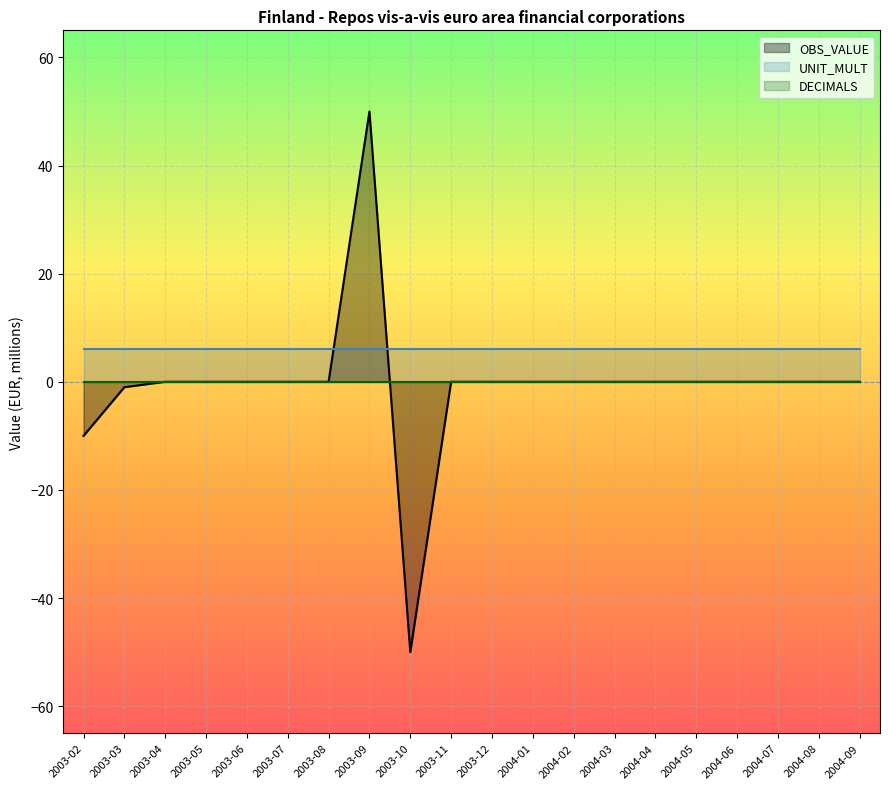

How many times do DECIMALS and OBS_VALUE cross each other?

1